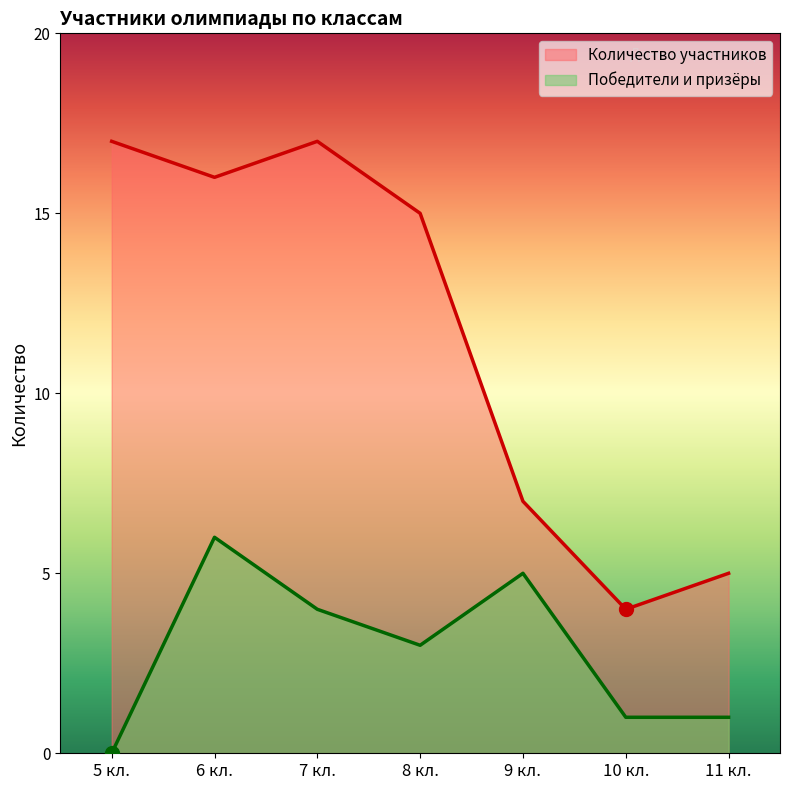

True or false: Победители и призёры and Количество участников intersect in this chart.

False